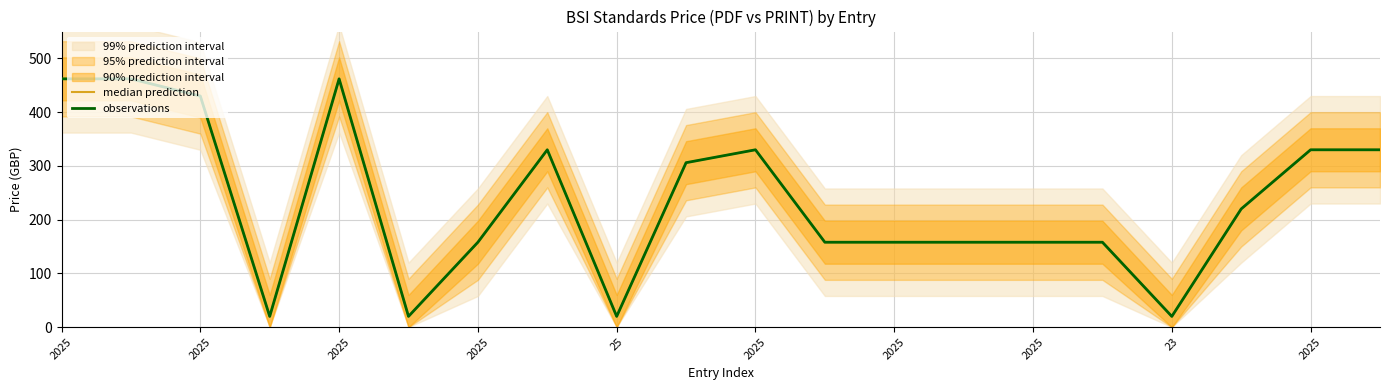

What is the minimum value for median prediction?

20